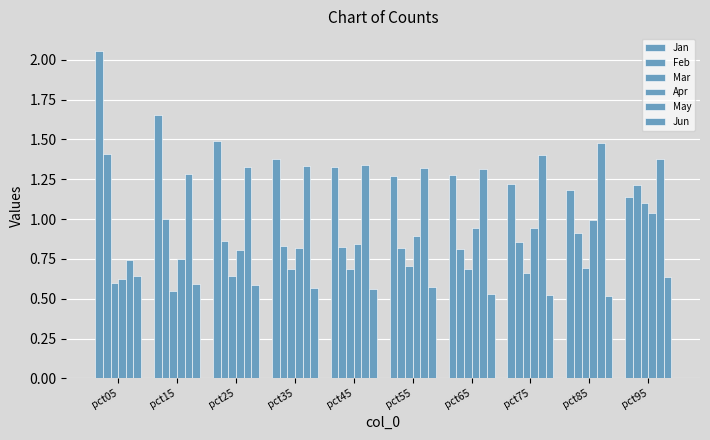

List the labels in order of Jun value, largest first.

pct05, pct95, pct15, pct25, pct55, pct35, pct45, pct65, pct75, pct85